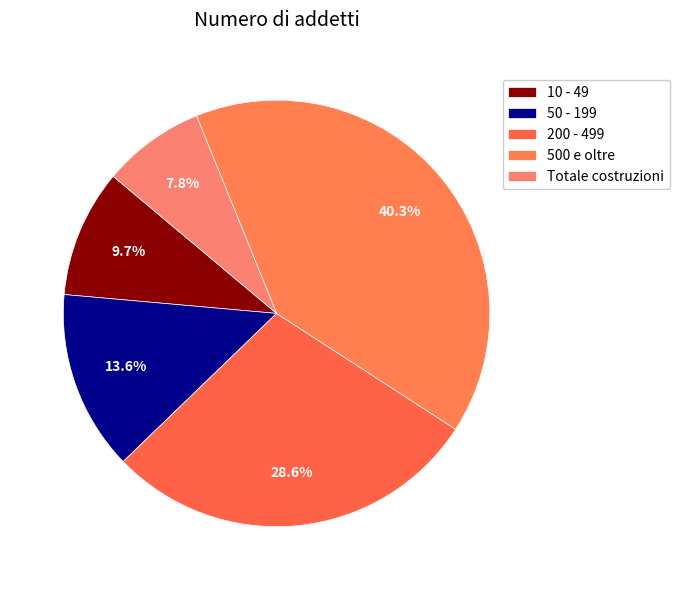

To the nearest percent, what is the combined percentage of 50 - 199 and 500 e oltre?

54%